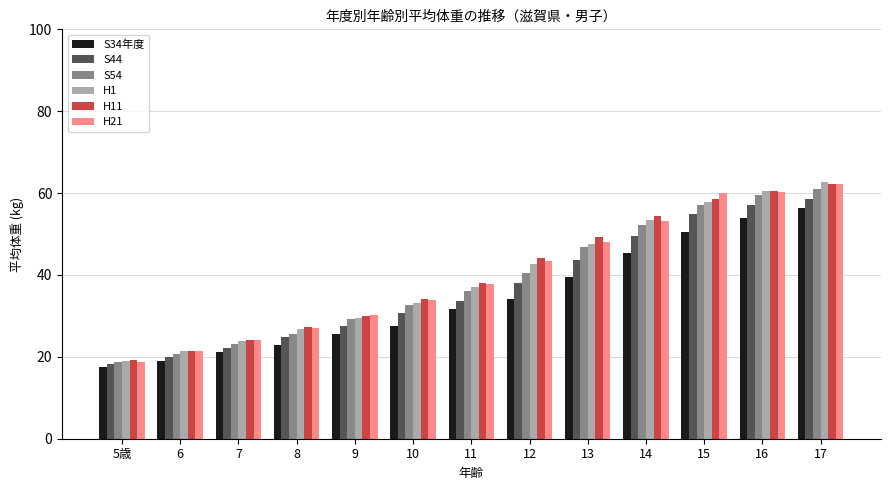

True or false: S54 has a value of 38.3 at 8.

False